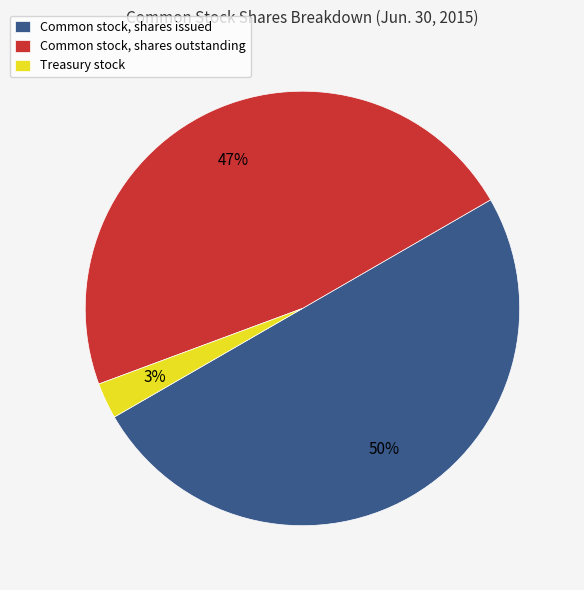

Rank the categories by value from lowest to highest.

Treasury stock, Common stock, shares outstanding, Common stock, shares issued